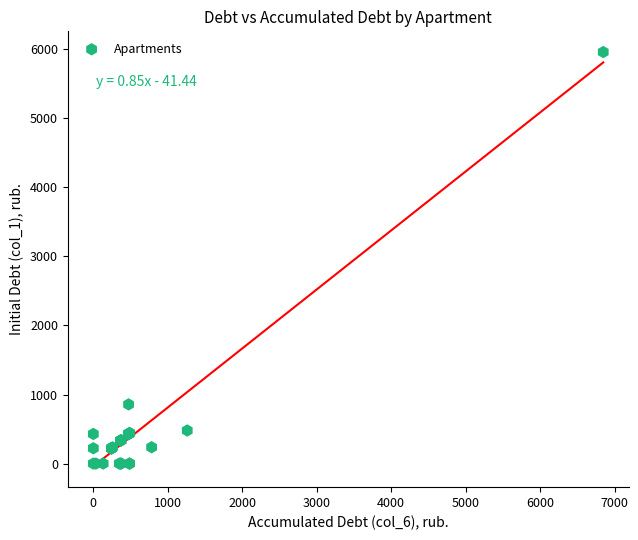

What Y value in the scatter plot is closest to 2979?

856.8